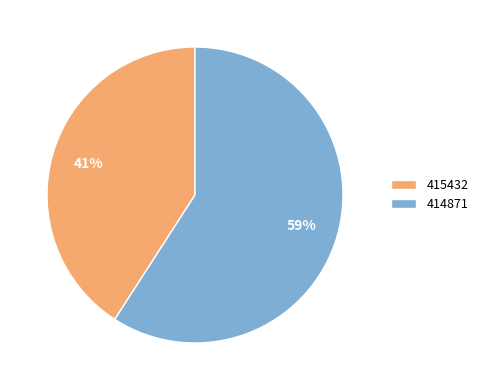

Combined, do 415432 and 414871 account for over 50%?

Yes